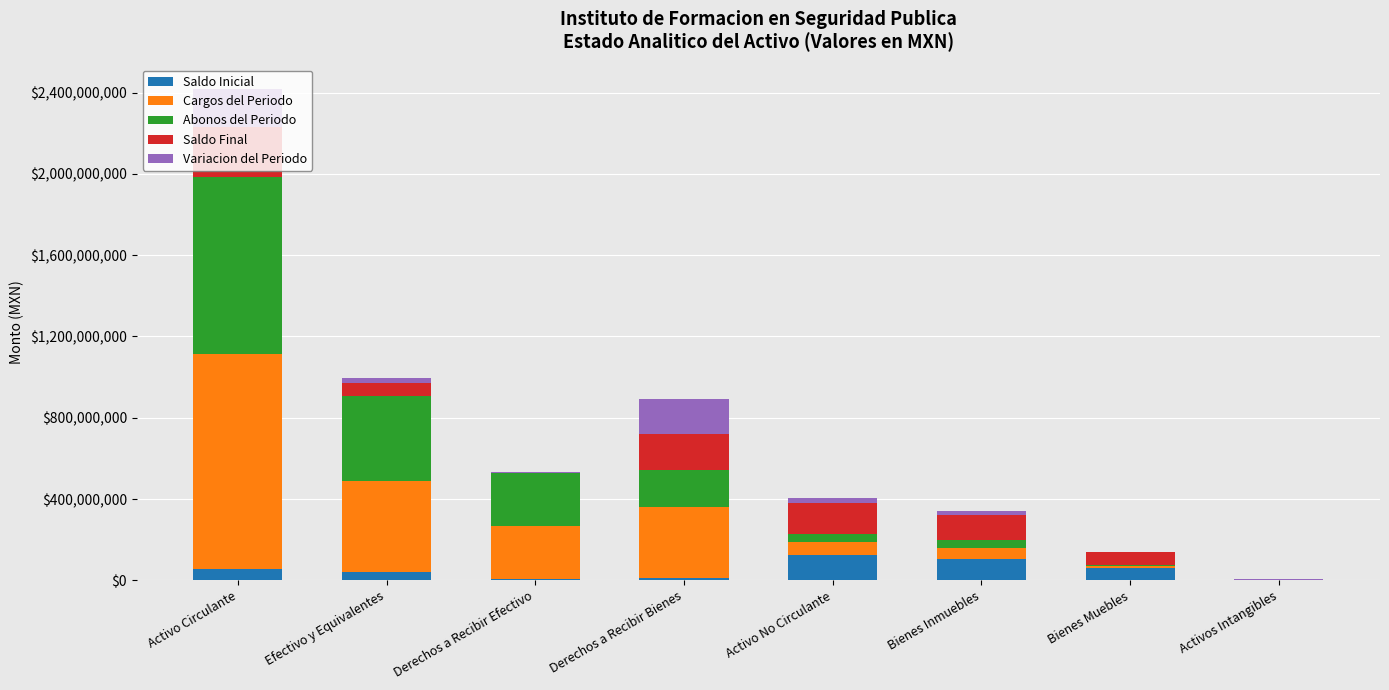

Is it true that Saldo Inicial equals 105603953.6 at Bienes Inmuebles?

True